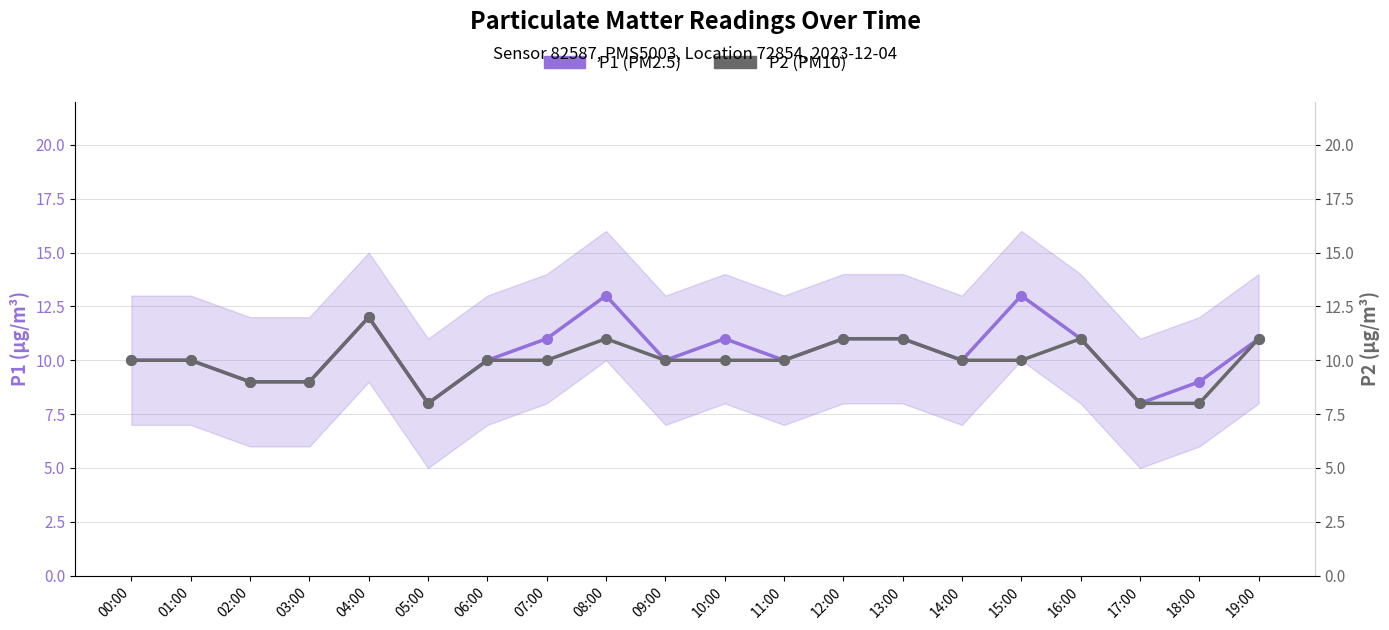

What is the sum of the P1 (PM2.5) values at 05:00 and 01:00?

18